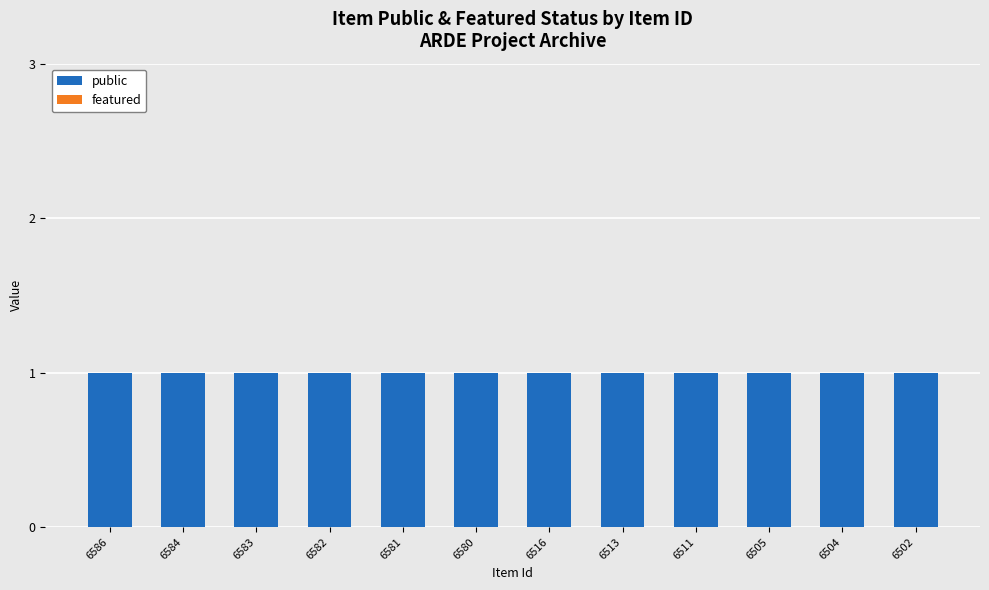

Are the bars grouped side by side (vs. stacked)?

Yes